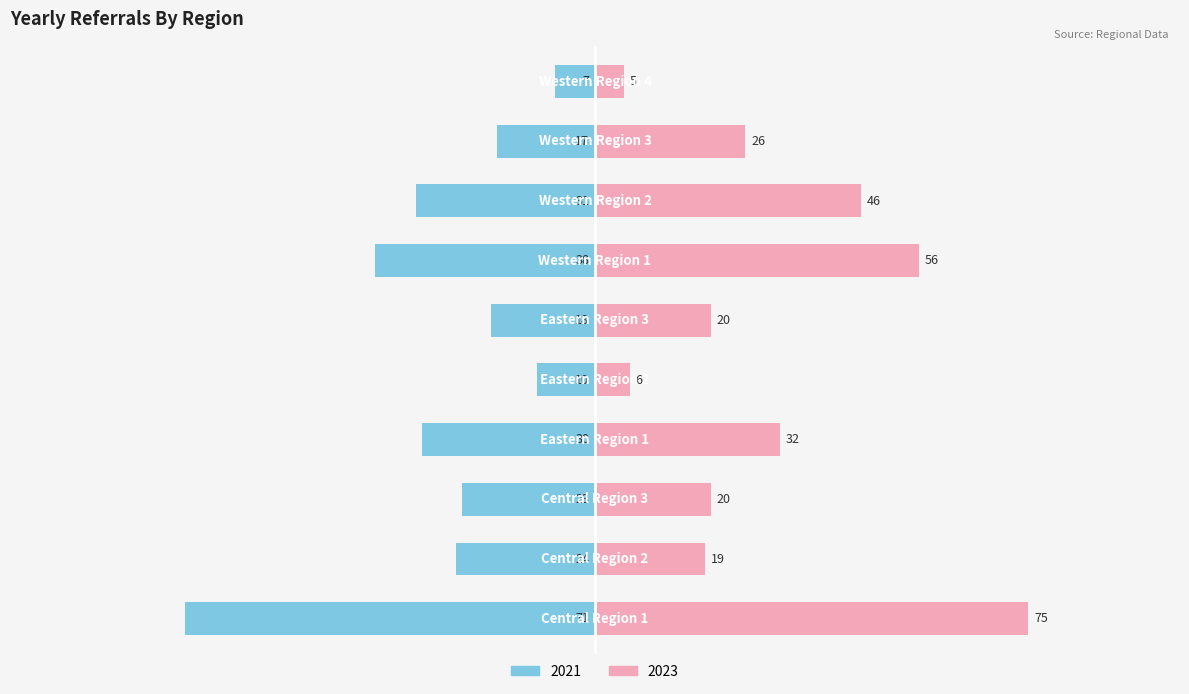

What is the sum of all 2023 values?

305